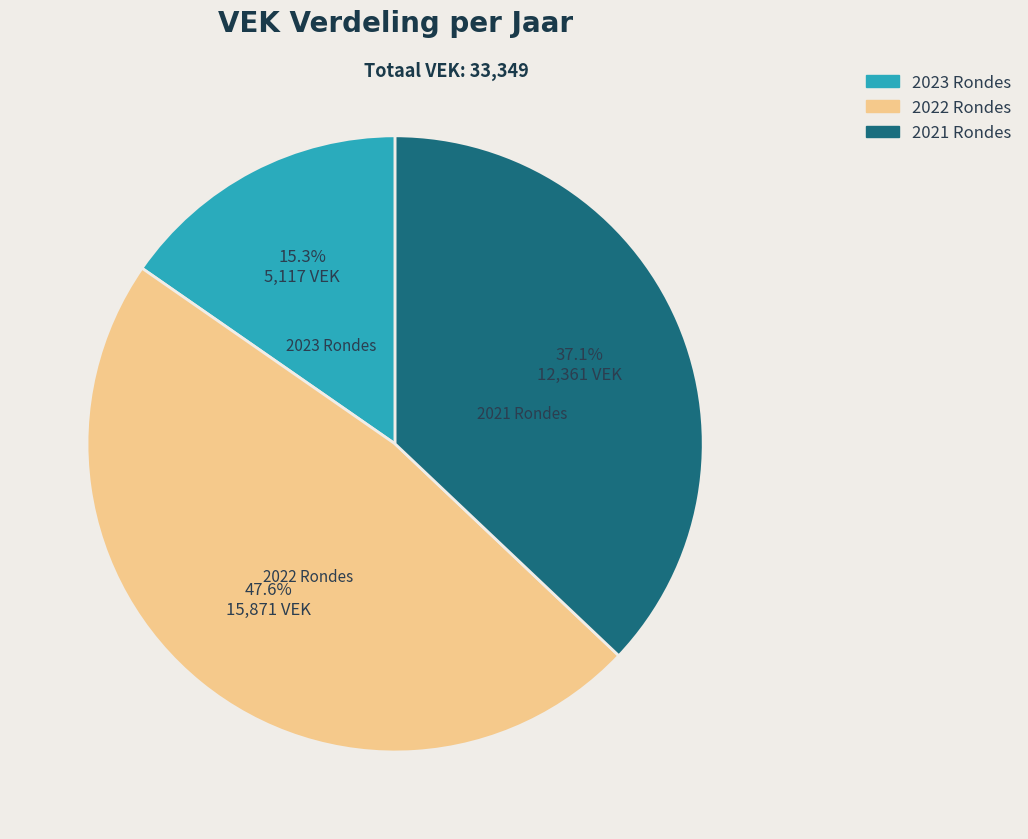

What is the smallest slice in the pie chart?

2023 Rondes